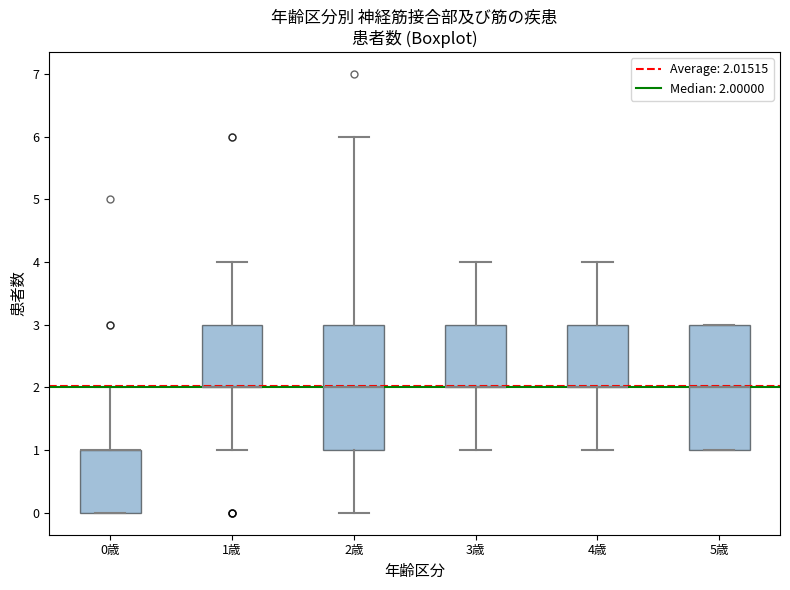

Reading left to right, read every box against the y-axis: the position of its median line, the range the box covers, and the ends of its whiskers. The values are not printed on the chart, so give them approximately, as read against the axis.

0歳: median 1 (drawn on the box's upper edge), box 0 to 1, whiskers 0 to 2
1歳: median 2 (drawn on the box's lower edge), box 2 to 3, whiskers 1 to 4
2歳: median 2, box 1 to 3, whiskers 0 to 6
3歳: median 2 (drawn on the box's lower edge), box 2 to 3, whiskers 1 to 4
4歳: median 2 (drawn on the box's lower edge), box 2 to 3, whiskers 1 to 4
5歳: median 2, box 1 to 3, whiskers 1 to 3